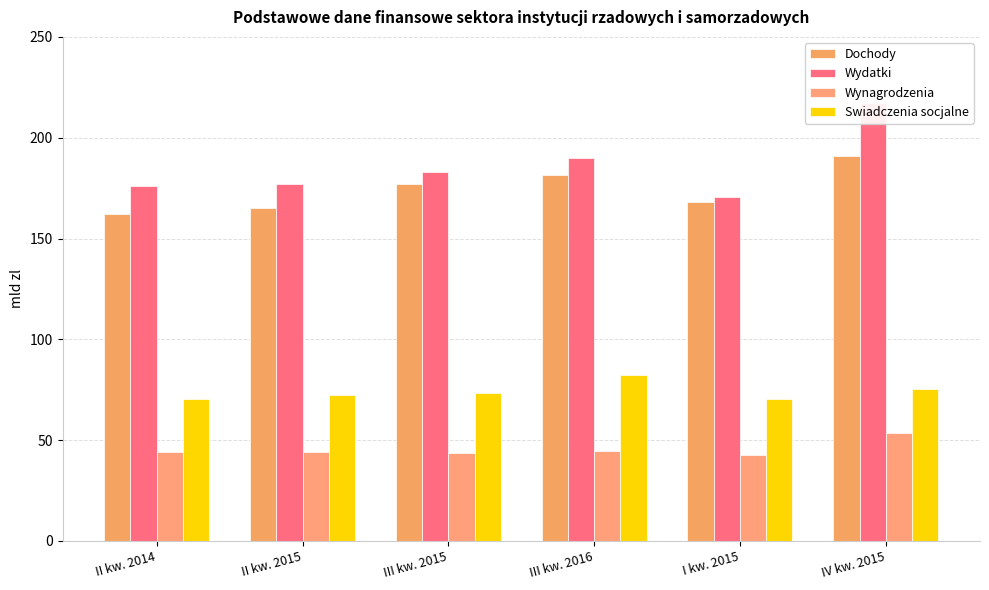

What is the difference between the second highest and minimum values in the Swiadczenia socjalne series?

5.2